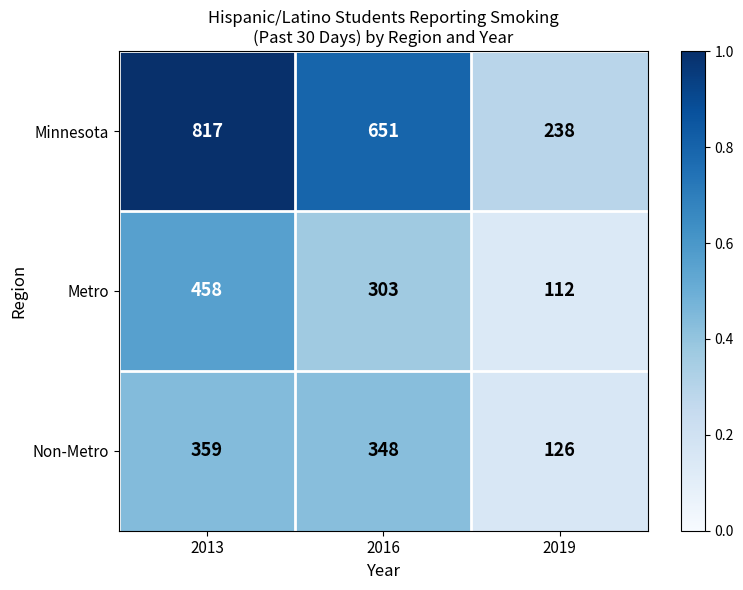

Which series has the largest total across all categories?

Minnesota